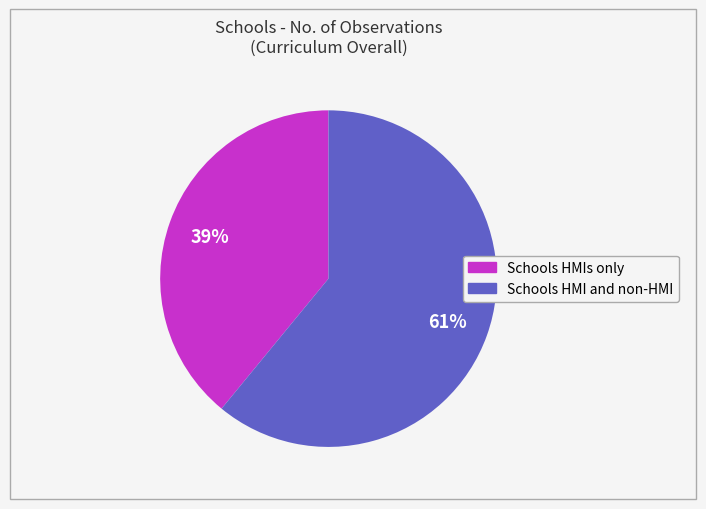

What percentage is the Schools HMI and non-HMI slice, to the nearest percent?

61%